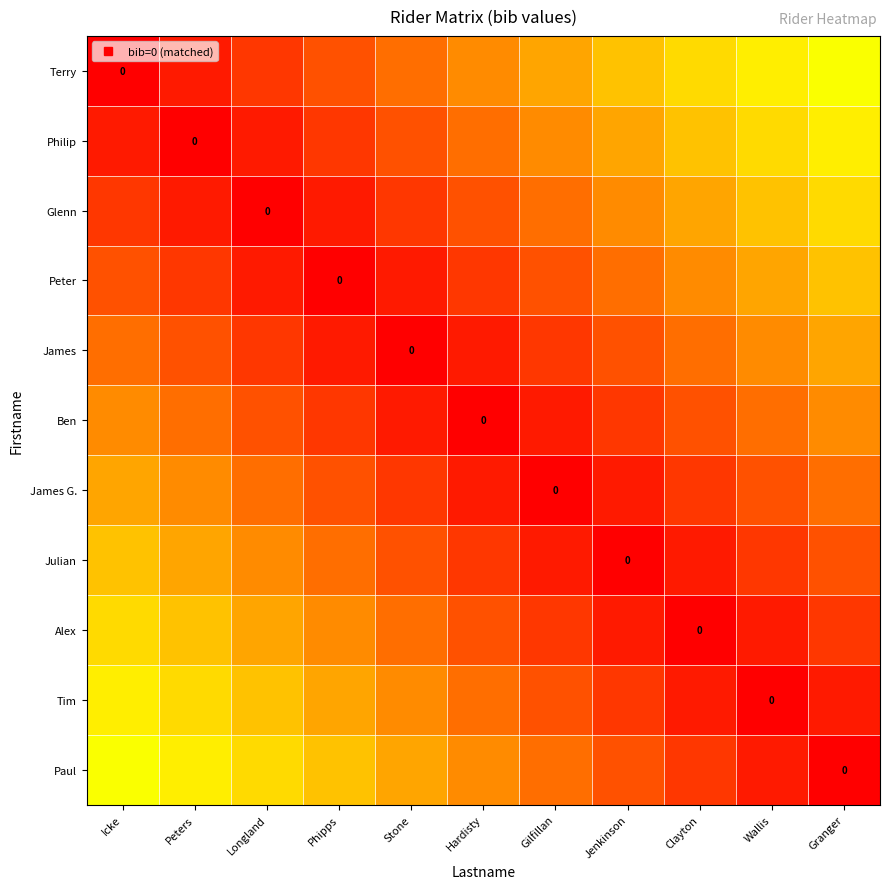

Which label corresponds to the smallest value in the chart?

Icke